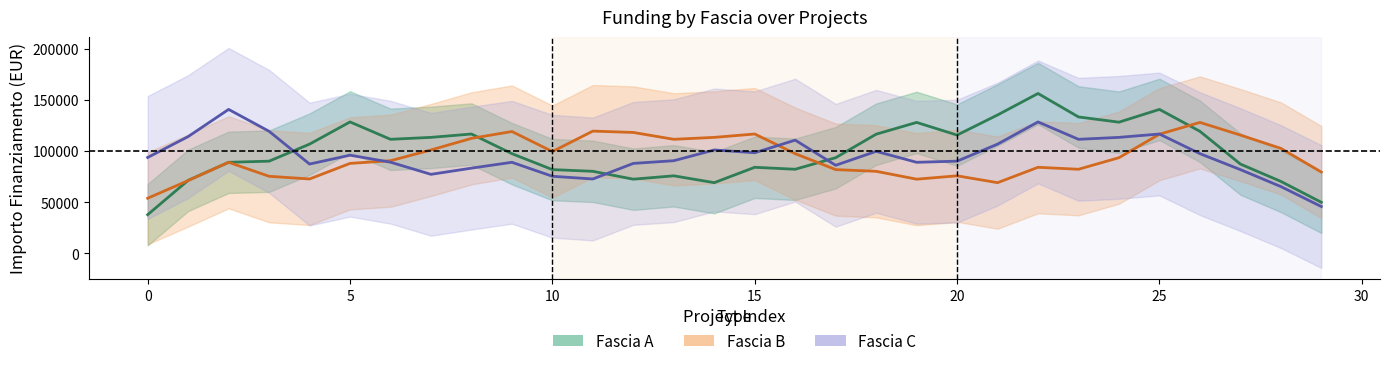

What is the average value of the Fascia A series?

99419.2